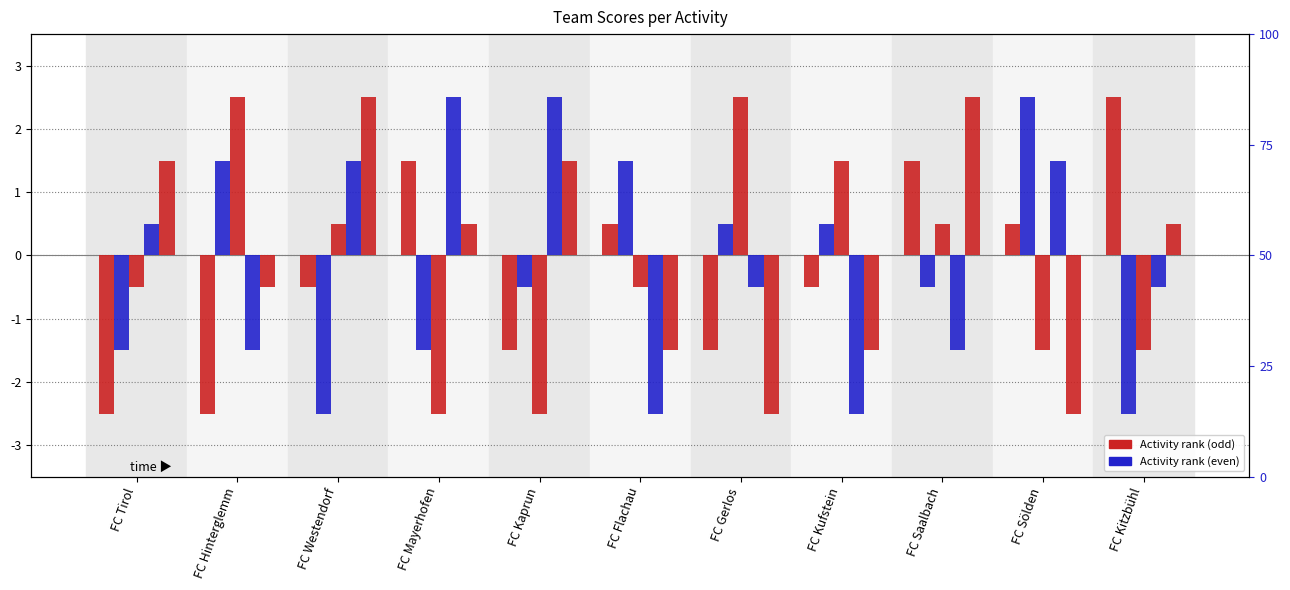

What is the average value of the Ski-lopen 1e series?

-0.1